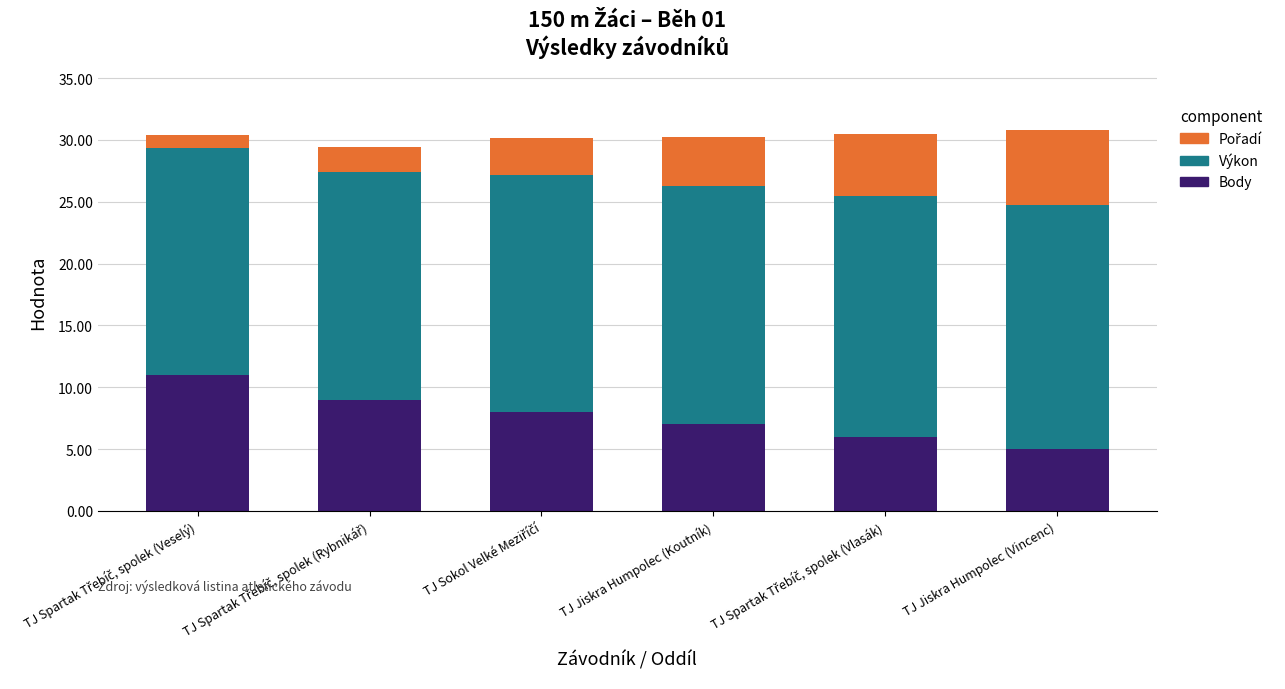

Is it true that Body equals 7.0 at TJ Jiskra Humpolec (Koutník)?

True